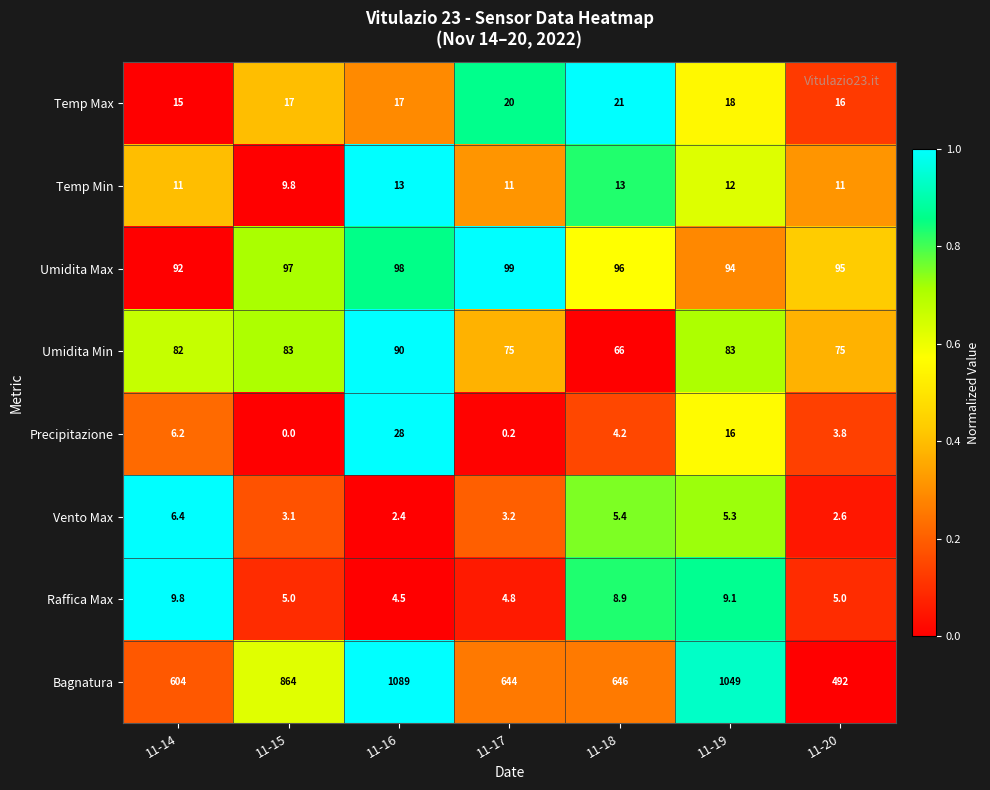

Is it true that Umidita Min equals 82.0 at 11-14?

True